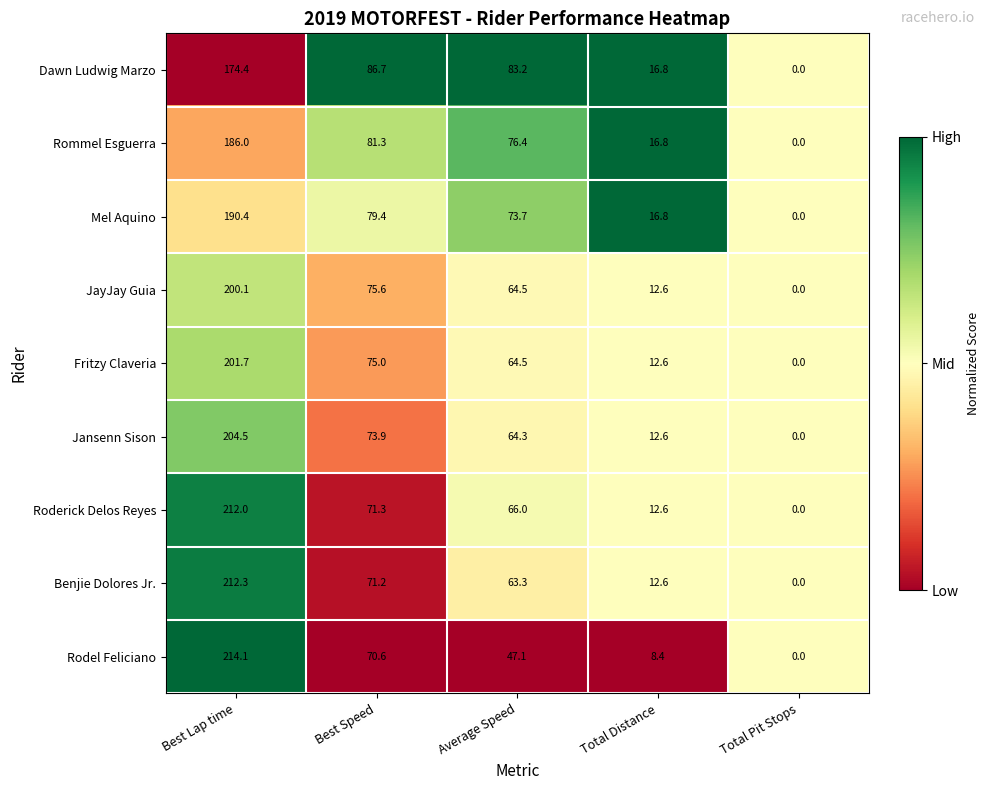

At which category does the chart reach its peak across all series?

Best Lap time